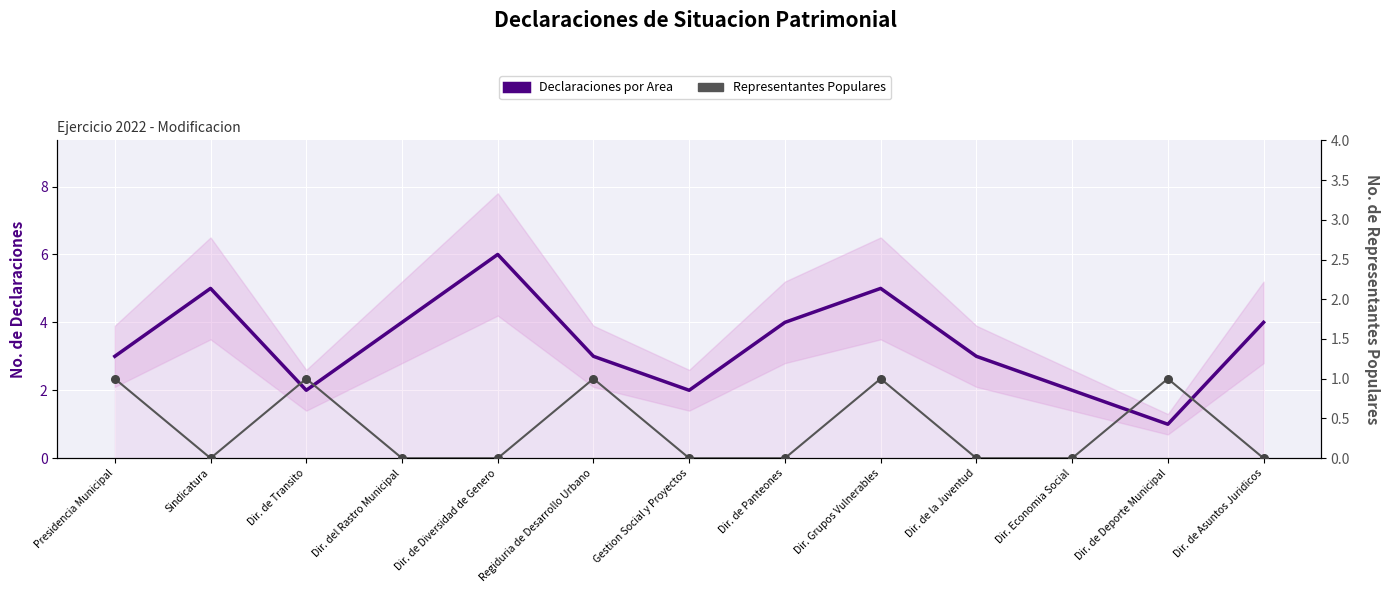

Is the value of Representantes Populares at Regiduria de Desarrollo Urbano greater than the value of Declaraciones por Area at Gestion Social y Proyectos?

No